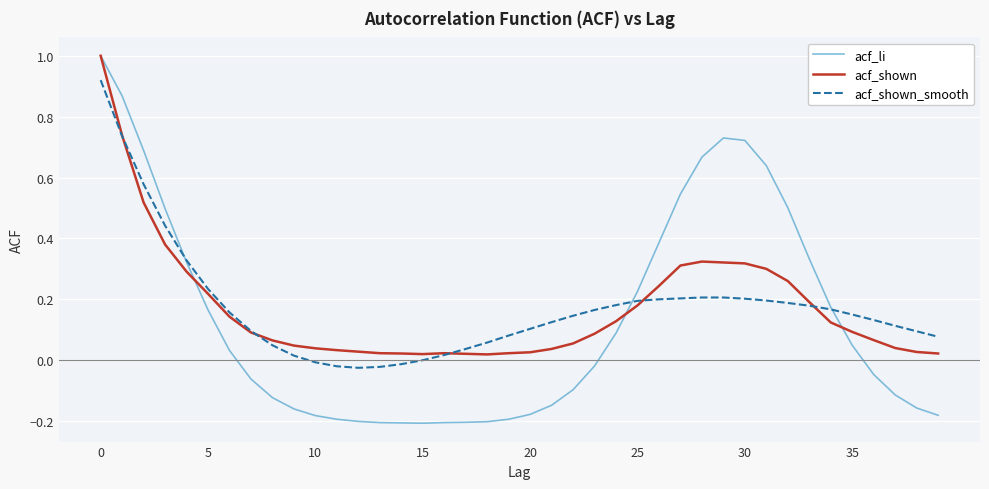

Which series has the largest range (max minus min)?

acf_li